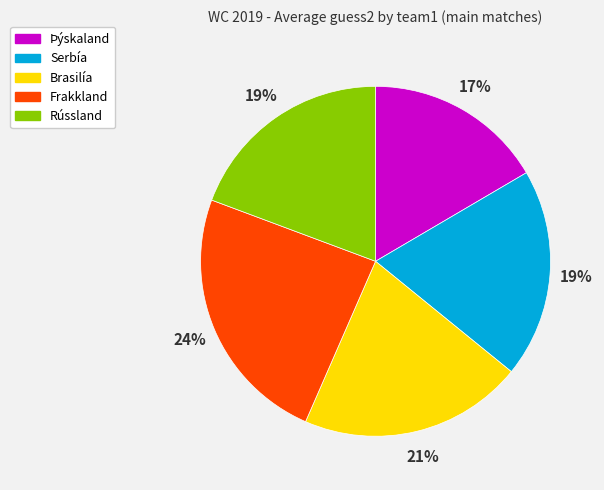

How many slices are in this pie chart?

5